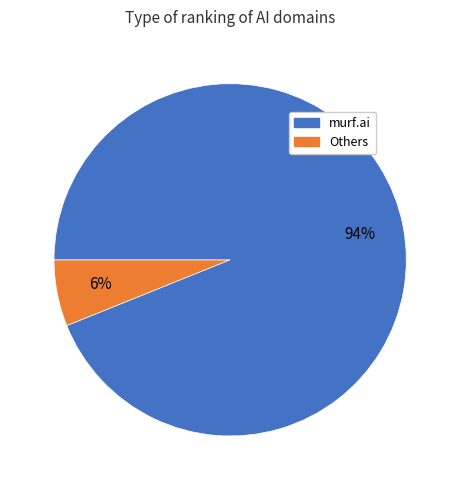

Is there any slice that represents more than half of the pie?

Yes